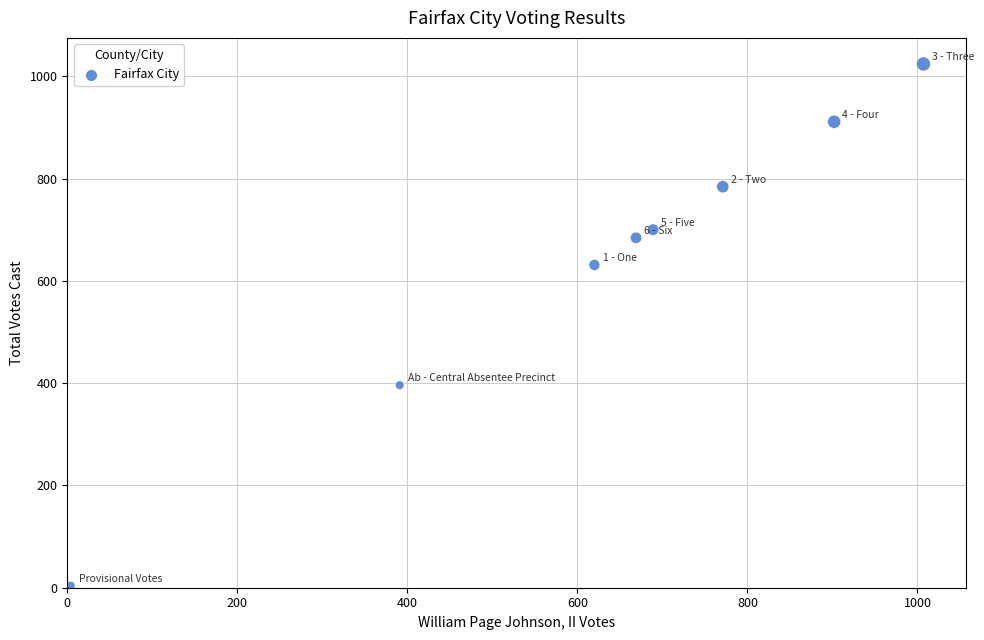

What is the range of X values (max minus min)?

1003